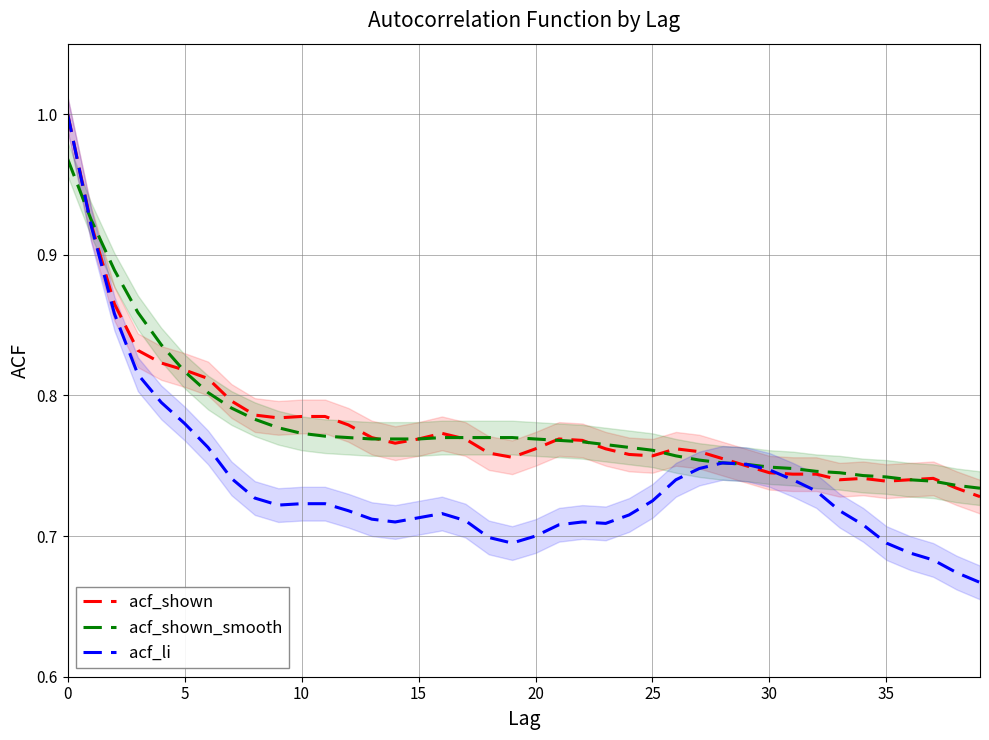

What is the difference between the highest and lowest values at 37?

0.1